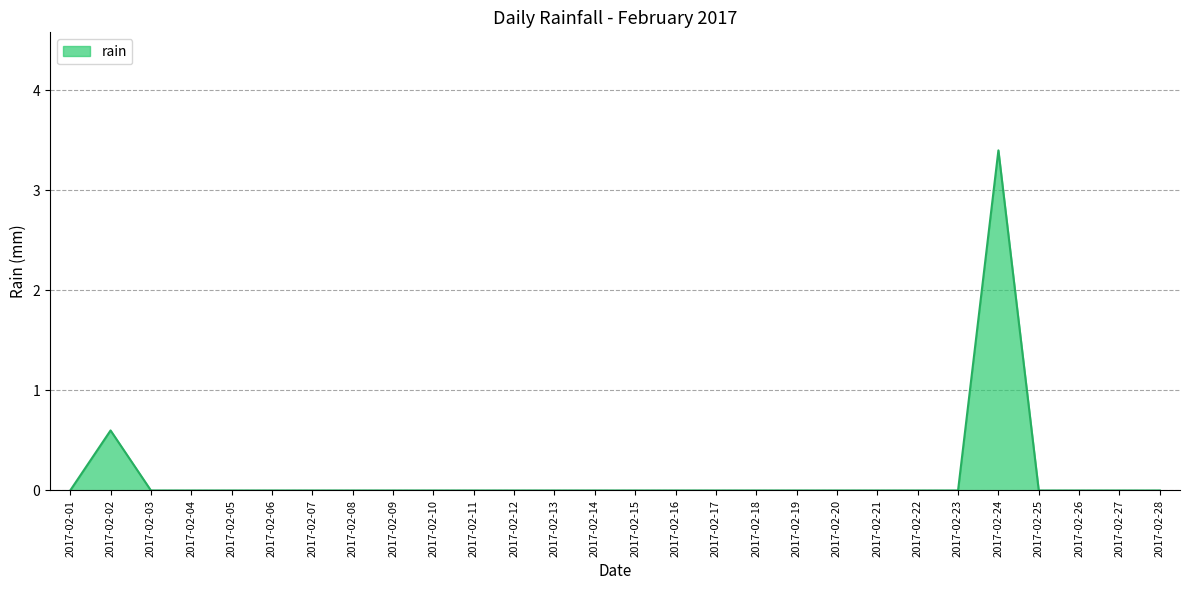

What is the difference between the maximum and minimum values?

3.4